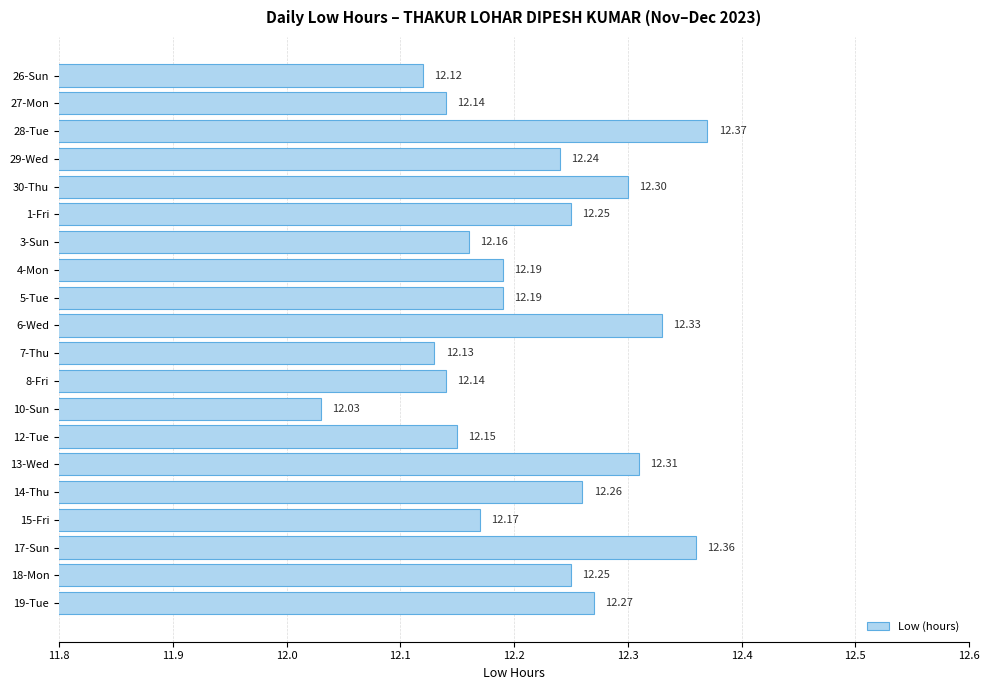

What is the sum of all values?

244.4